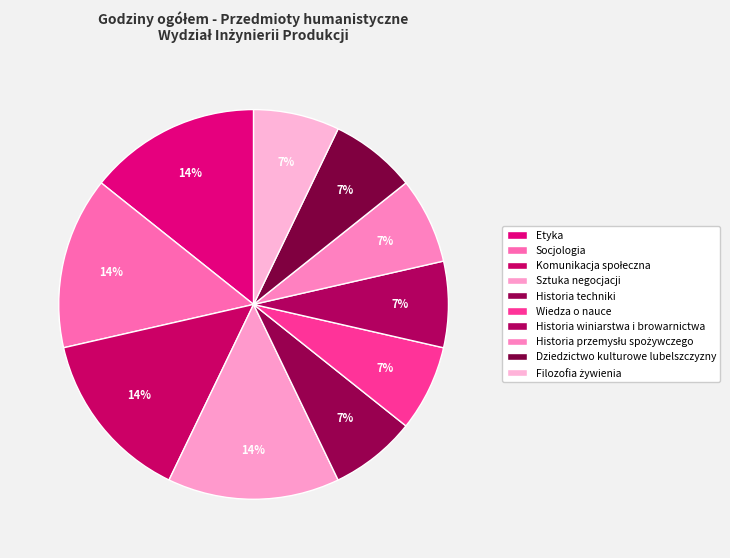

Rank the categories by value from highest to lowest.

Etyka, Socjologia, Komunikacja społeczna, Sztuka negocjacji, Historia techniki, Wiedza o nauce, Historia winiarstwa i browarnictwa, Historia przemysłu spożywczego, Dziedzictwo kulturowe lubelszczyzny, Filozofia żywienia